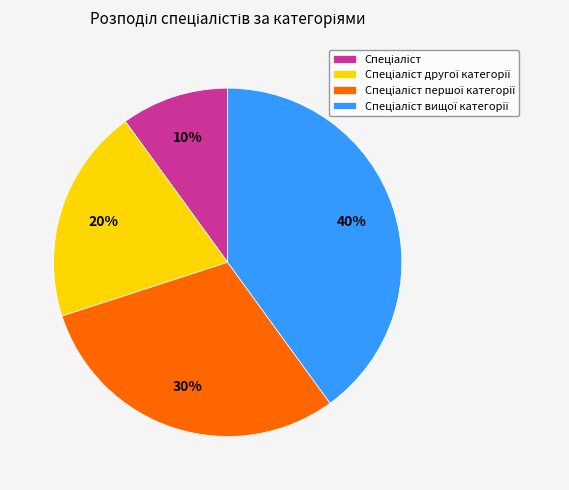

To the nearest percent, what is the difference between the largest and smallest slice percentages?

30%